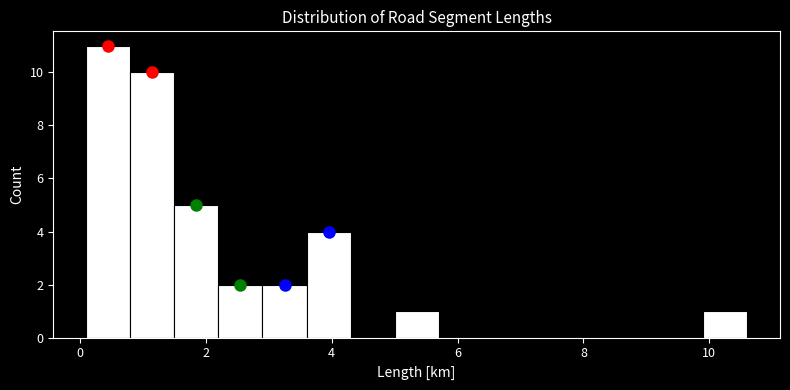

Around what value on the x-axis is the tallest bar? Give the approximate position of its centre, as read against the axis.

0.4